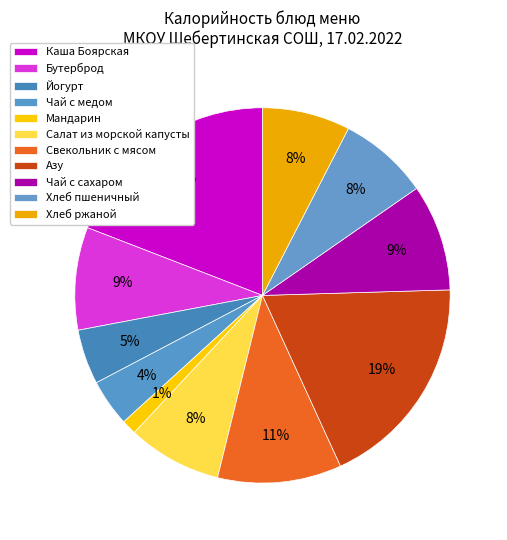

The Хлеб пшеничный slice represents 8% of the pie. True or false?

True